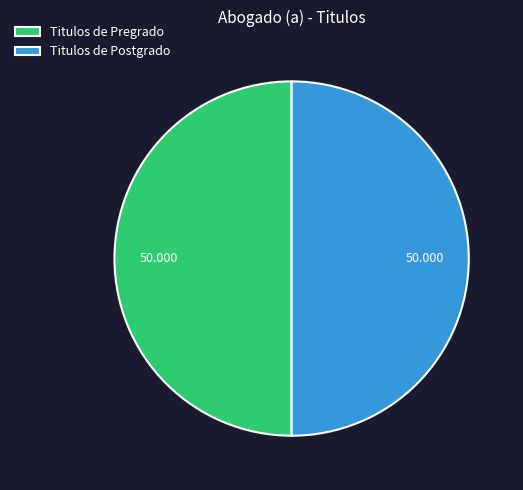

Do Titulos de Postgrado and Titulos de Pregrado together represent more than half of the pie?

Yes